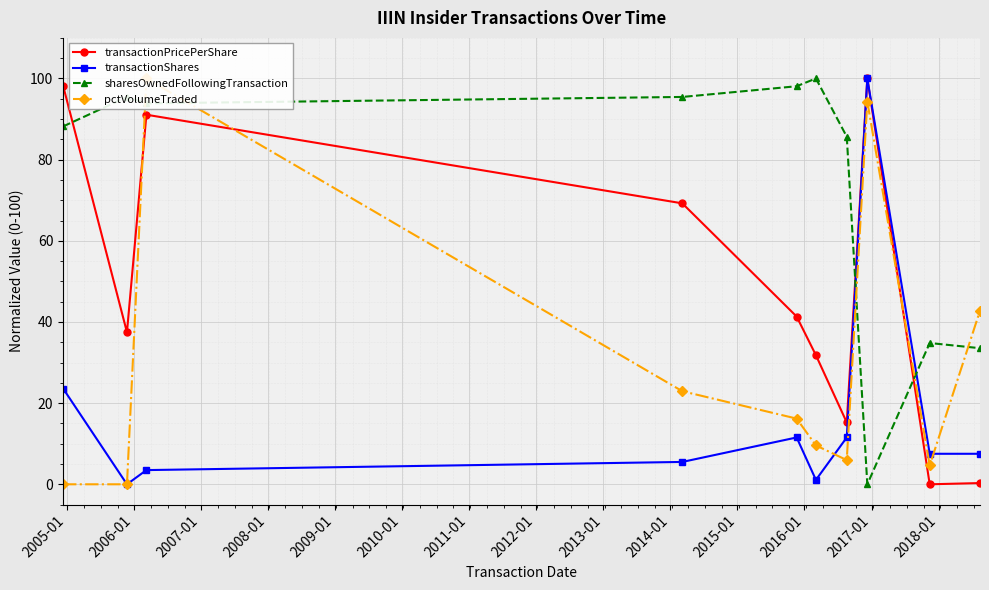

What is the maximum value for sharesOwnedFollowingTransaction?

100.0